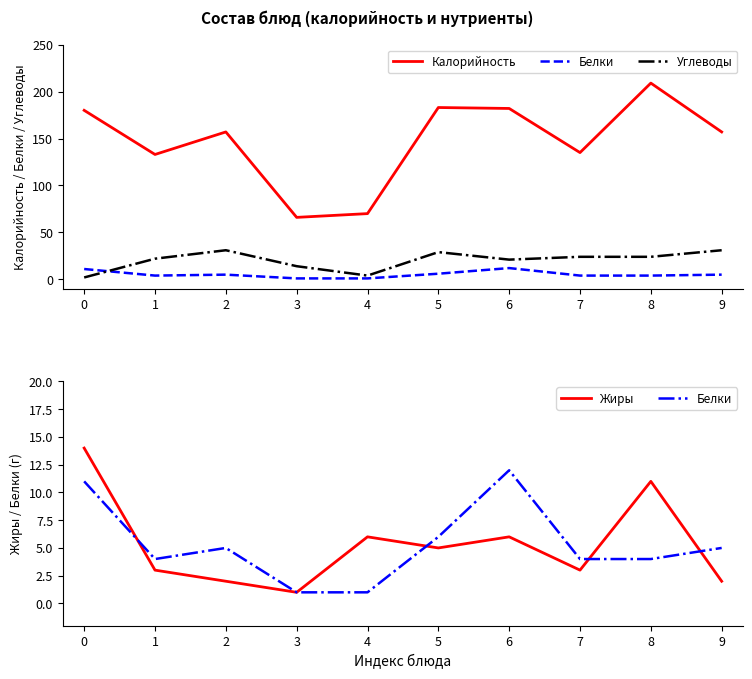

Count the number of categories in the chart.

10